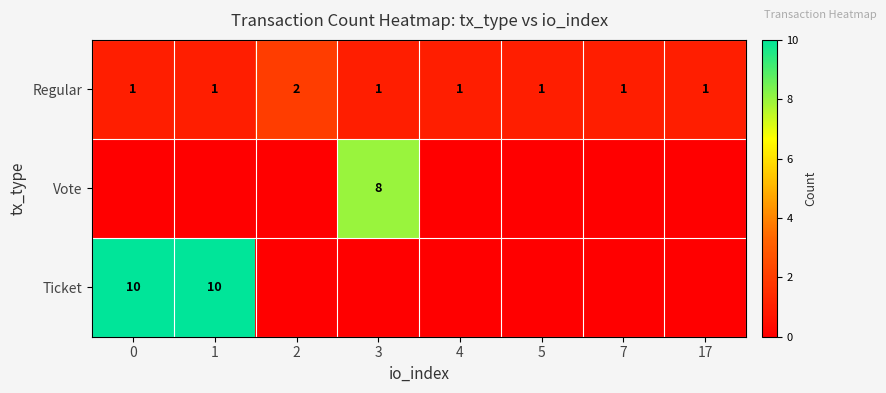

The value of Regular at 4 is 0. True or false?

False